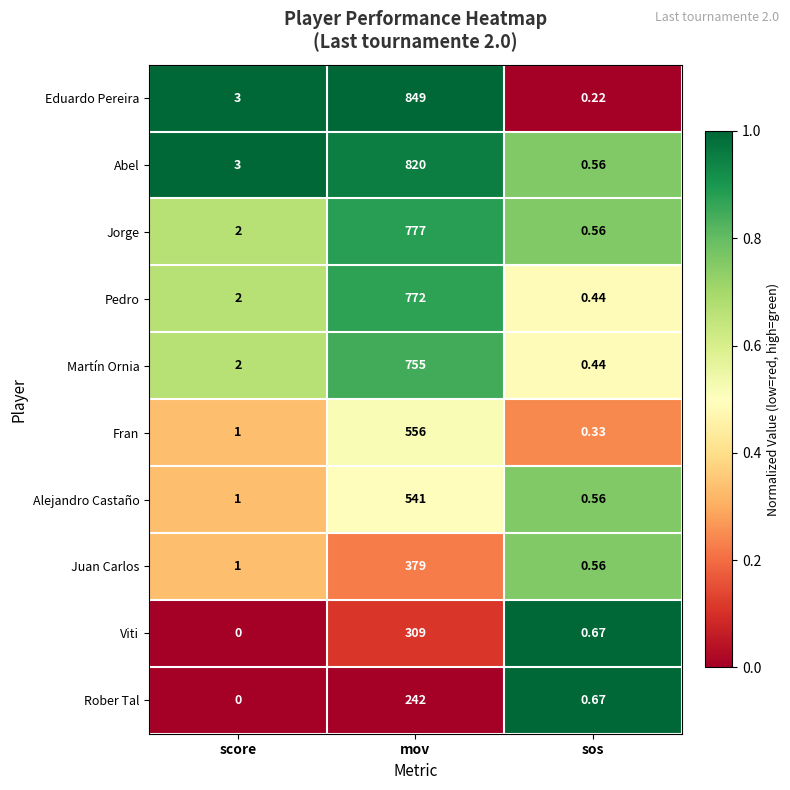

Which series has the largest range (max minus min)?

Eduardo Pereira